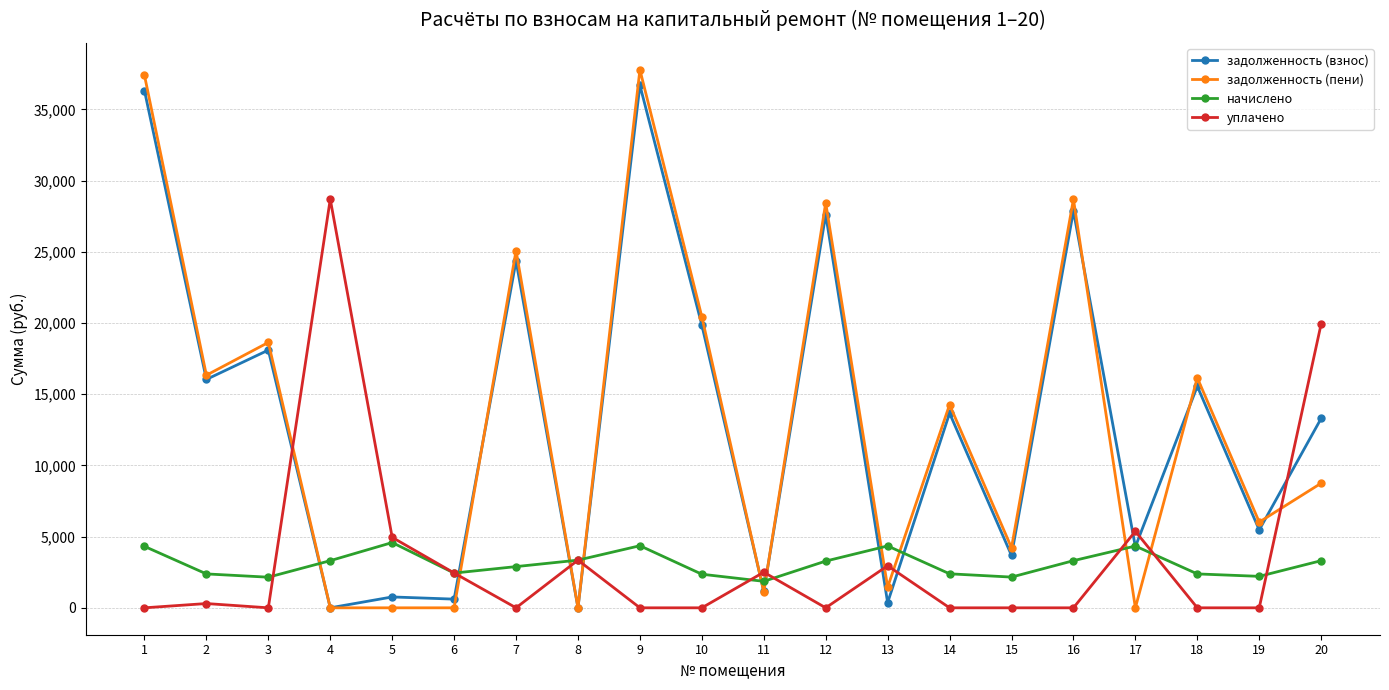

The value of задолженность (пени) at 6 is 0.0. True or false?

True